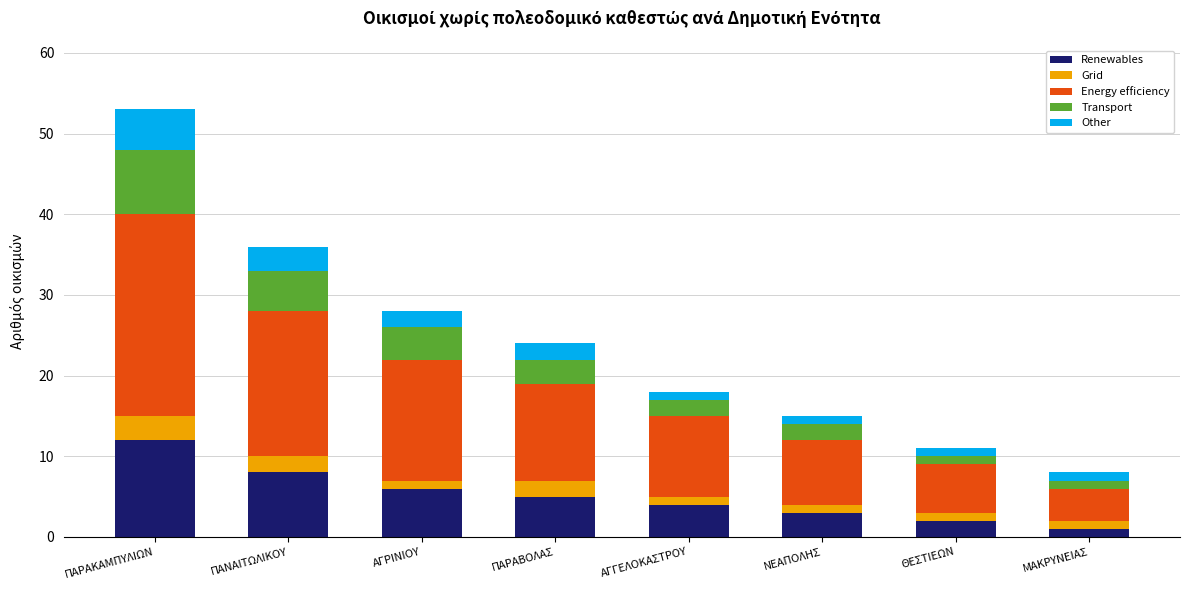

What is the maximum value for Renewables?

12